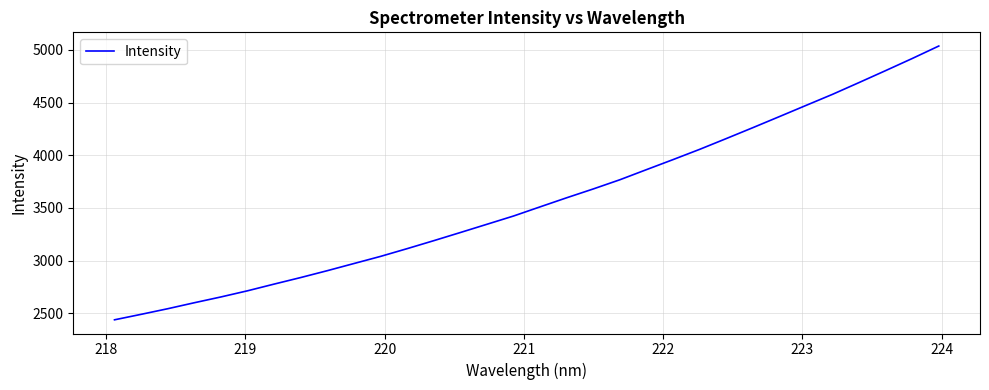

What is the minimum value shown in the chart?

2437.9